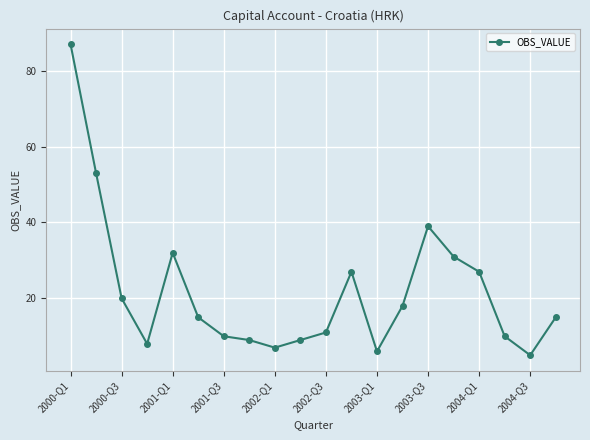

How many categories are shown in the chart?

20